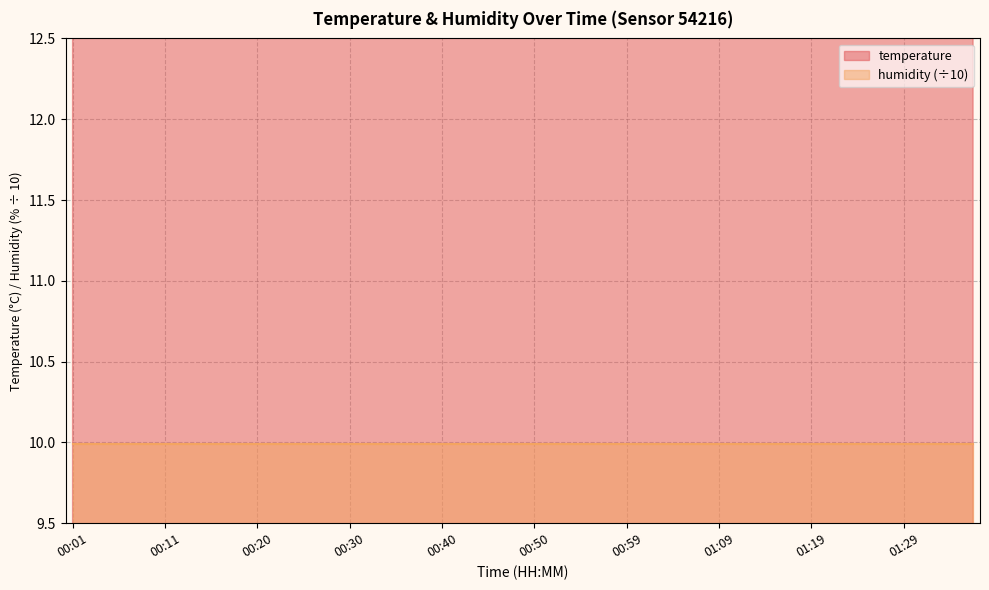

What is the approximate value at 00:47?

15.3